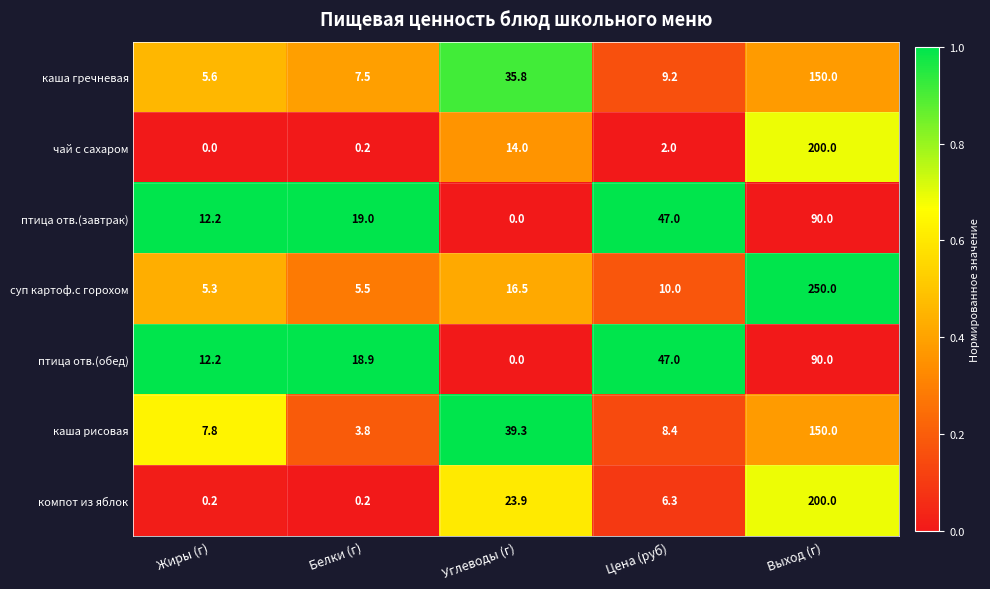

How many series are shown in this chart?

7